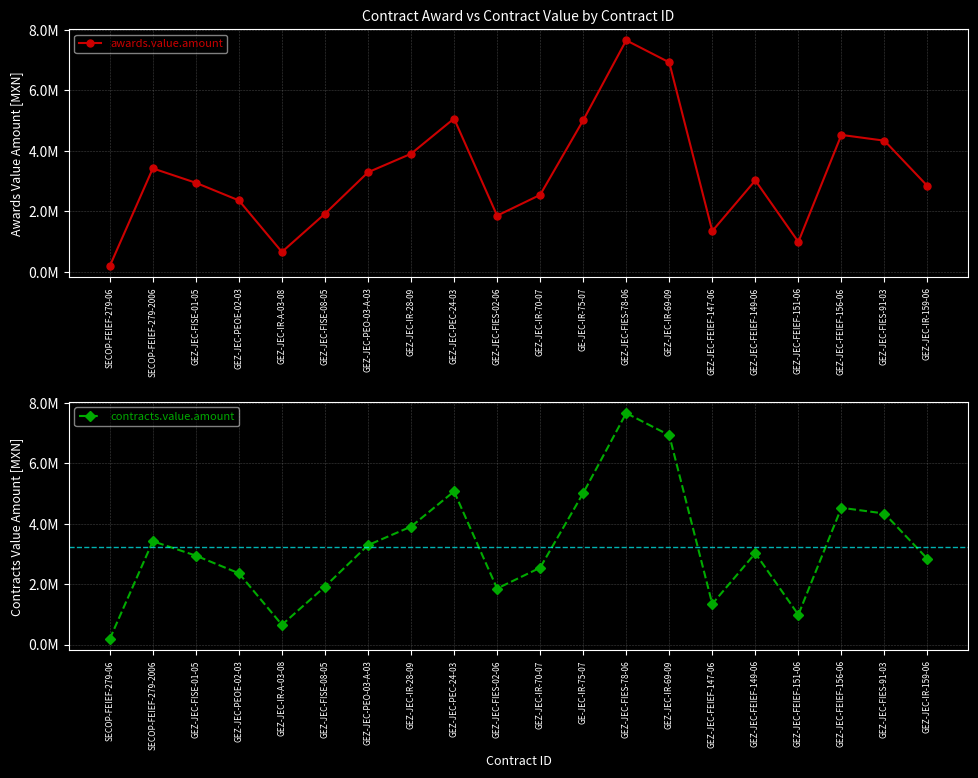

True or false: contracts.value.amount and awards.value.amount intersect in this chart.

False